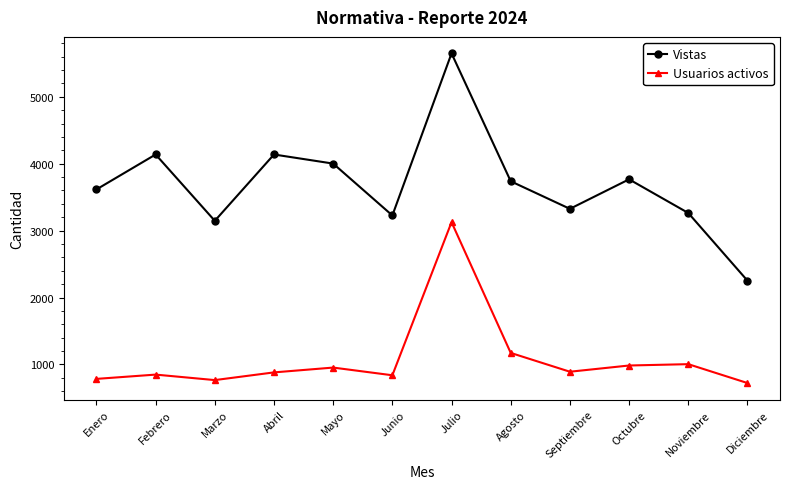

True or false: Usuarios activos and Vistas cross at least once.

False